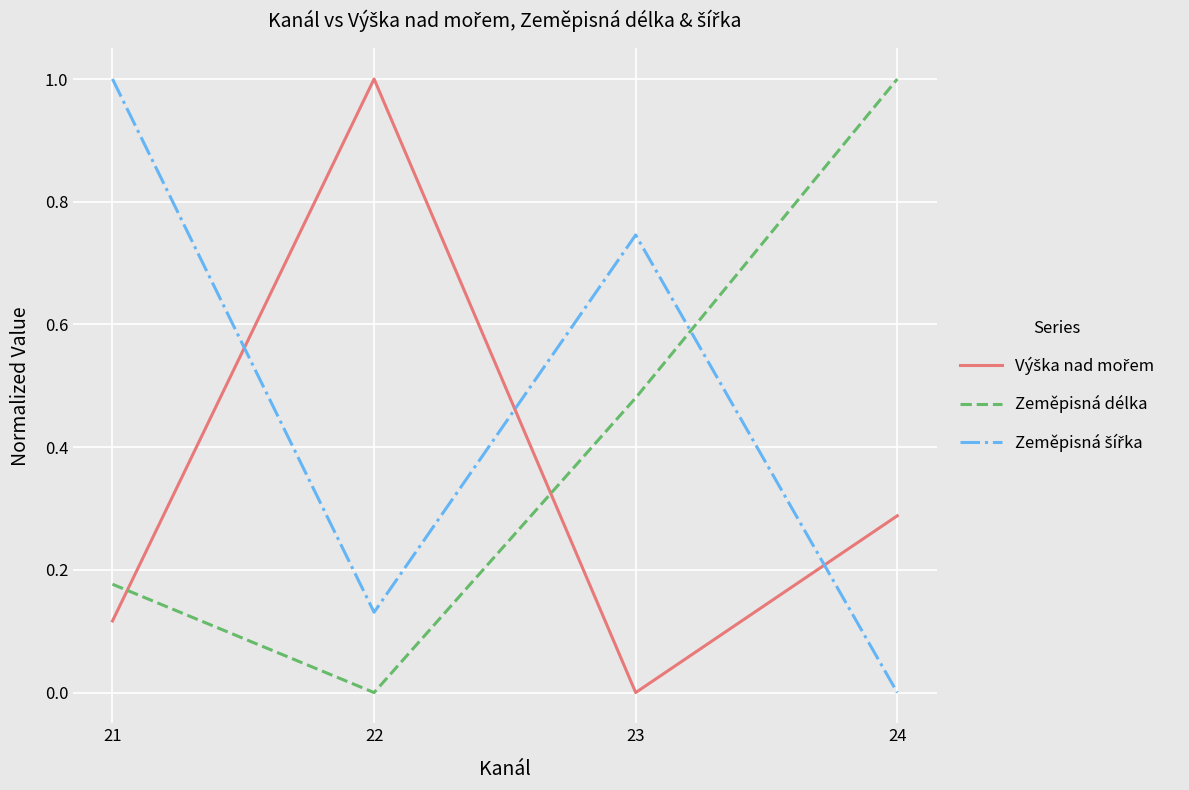

What is the greatest value displayed?

1.0